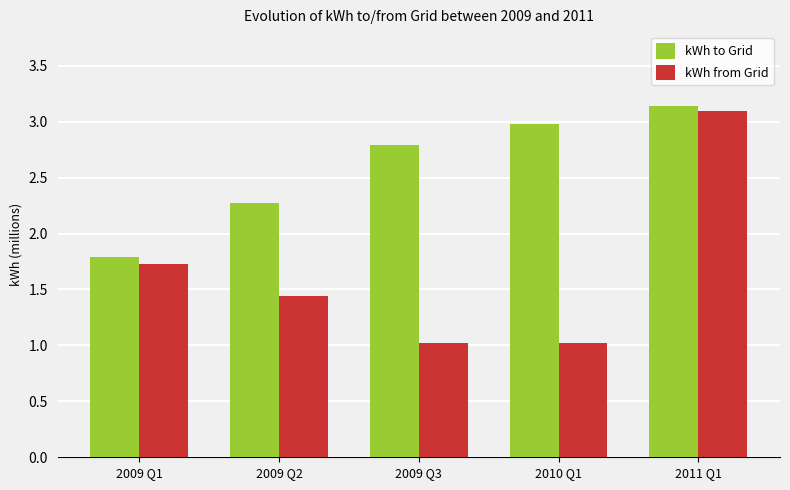

What is the difference between the maximum and minimum values in the kWh to Grid series?

1344641